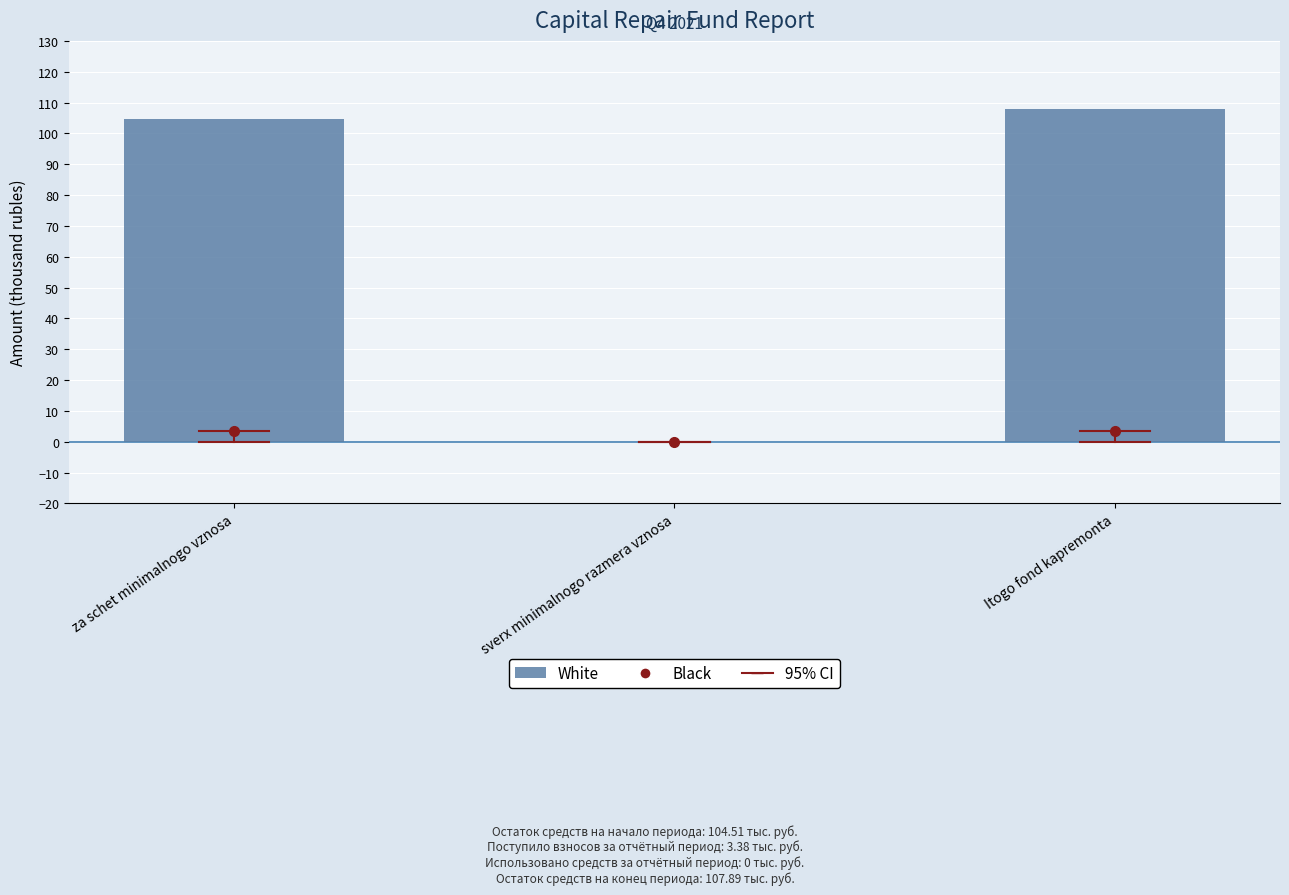

Are the bars grouped side by side (vs. stacked)?

Yes